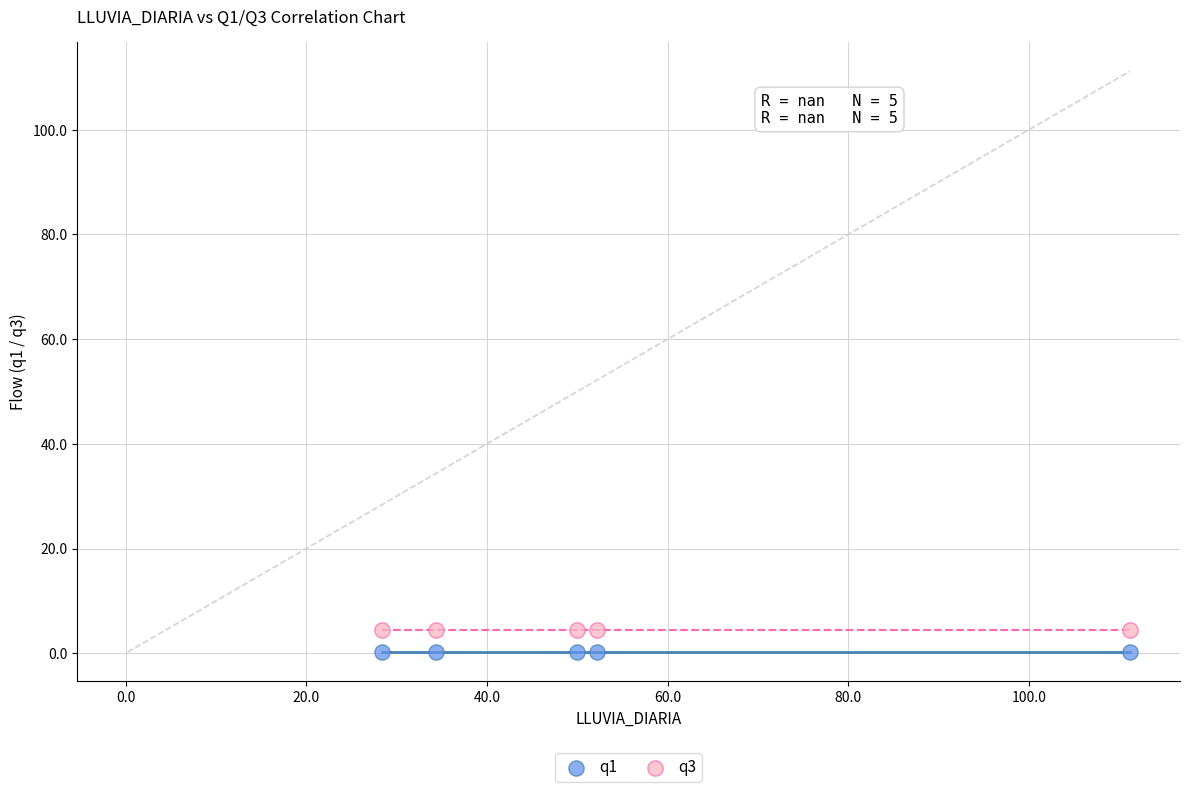

Across all data points, what is the average Y value?

2.3